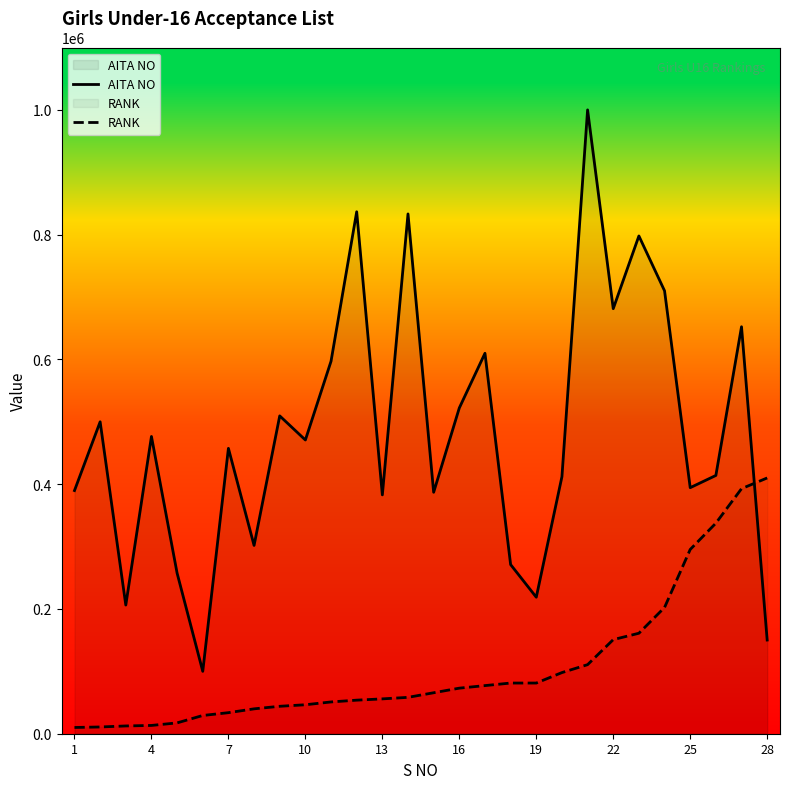

What is the average value of the AITA NO series?

483596.6